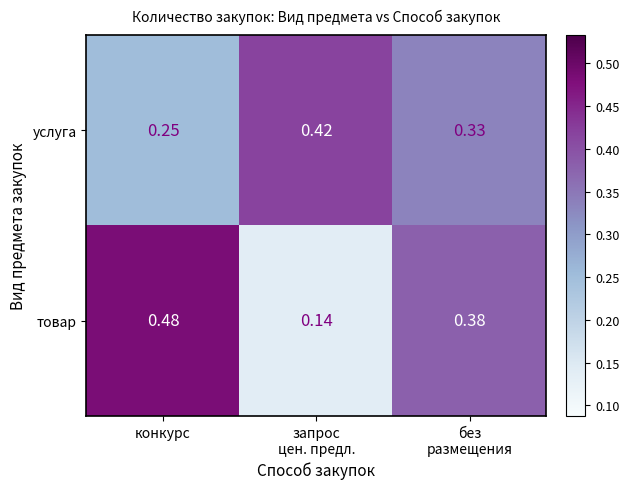

At which category is the sum across all series the highest?

конкурс